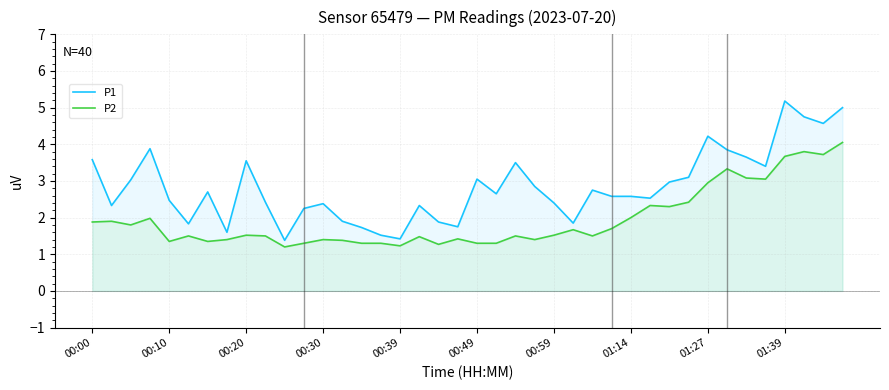

The value of P2 at 00:59 is 2.0. True or false?

False